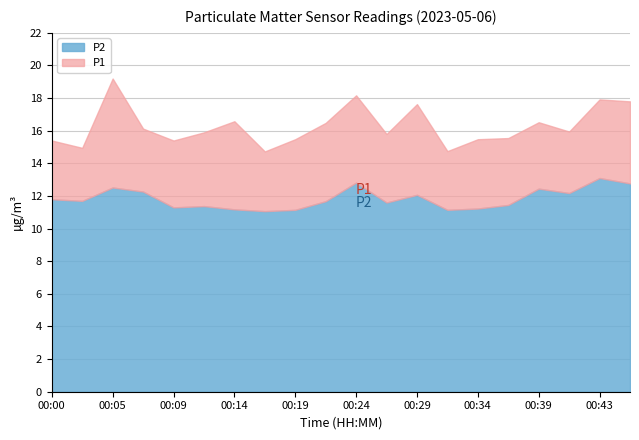

In P1, how many points are lower than both neighbors (excluding endpoints)?

6